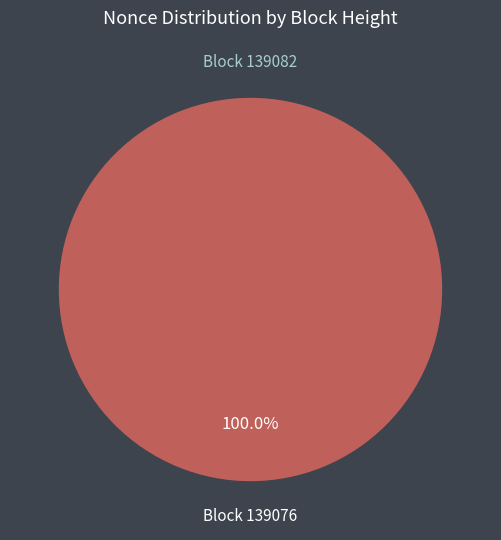

How many segments does this pie chart have?

2